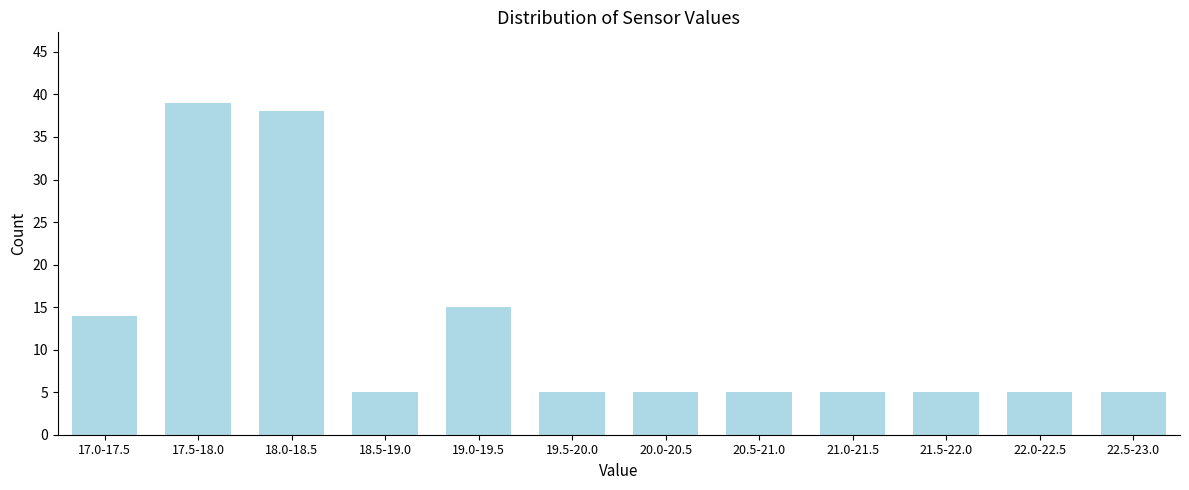

Reading right to left, transcribe all the data shown in this chart.

5	5	5	5	5	5	5	15	5	38	39	14